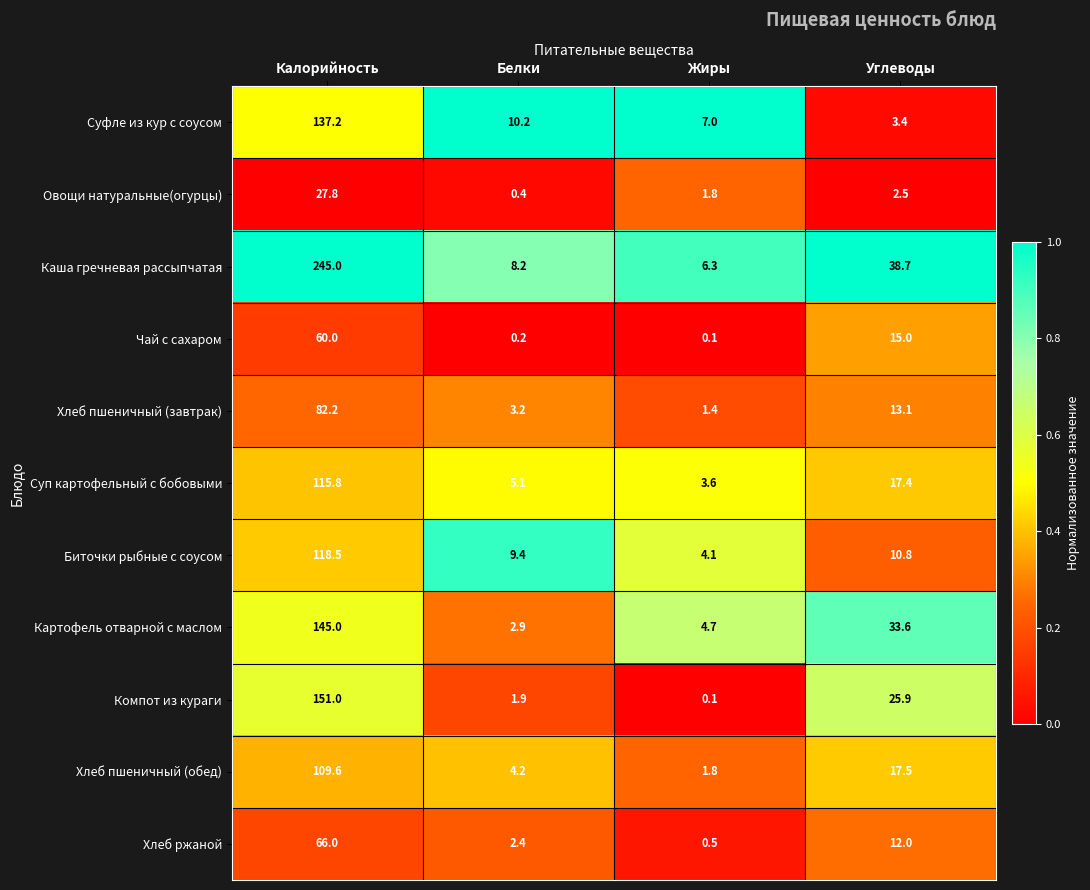

What is the difference between the Хлеб ржаной values at Углеводы and Жиры?

11.5